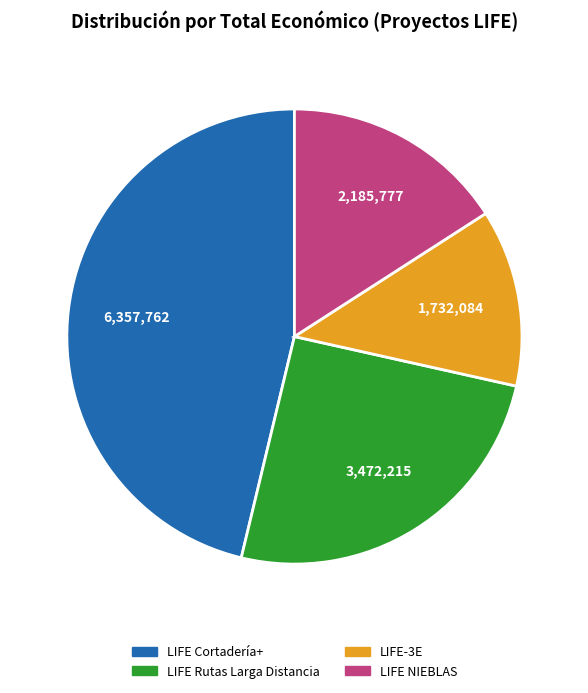

Do LIFE Rutas Larga Distancia and LIFE Cortadería+ together represent more than half of the pie?

Yes